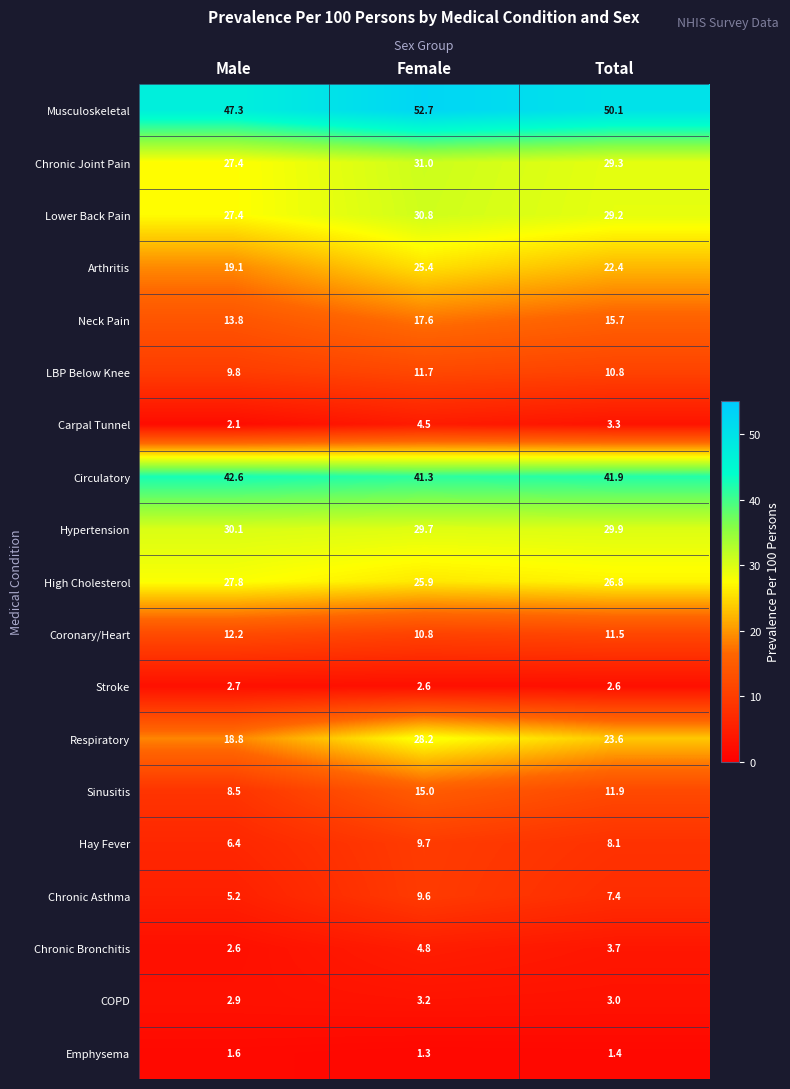

What is the difference between the highest and lowest values at Male?

45.7